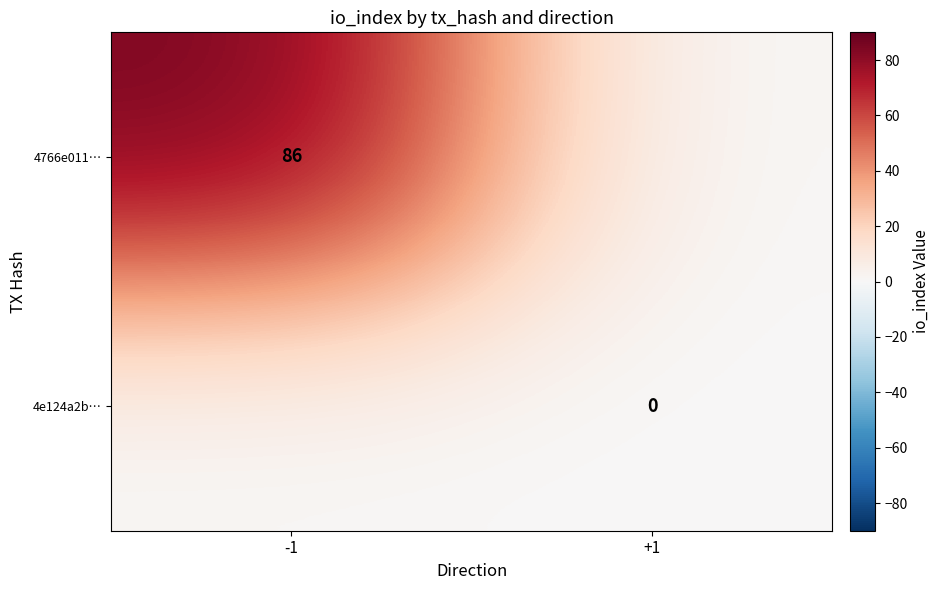

What is the total value across all series at -1?

86